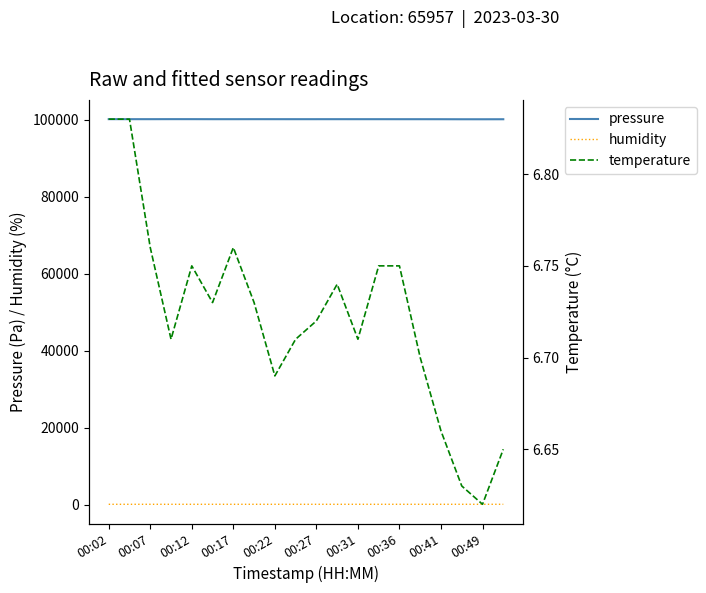

What are all the series names shown in the legend?

pressure, humidity, temperature